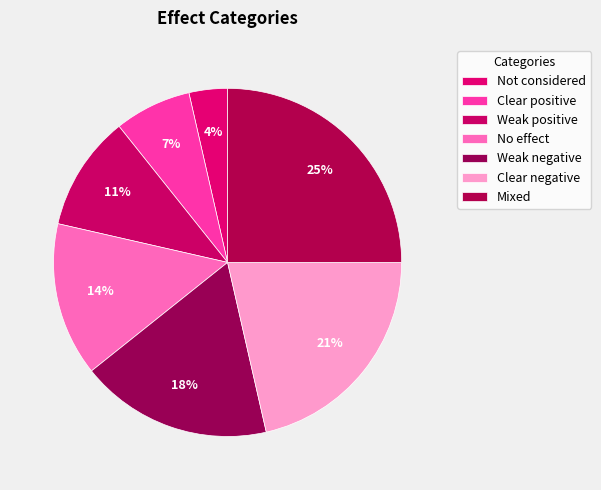

True or false: No effect accounts for 24% of the total.

False